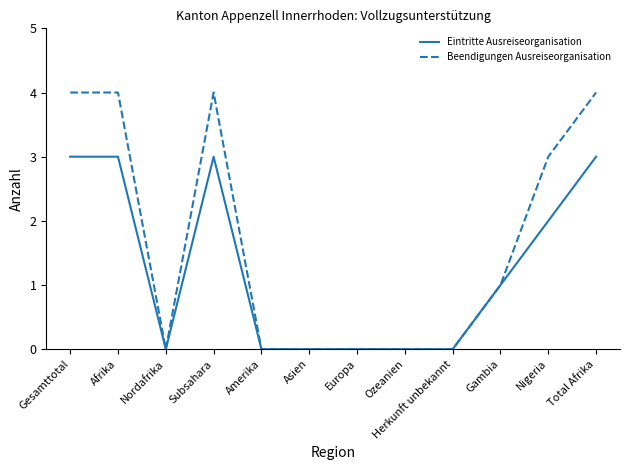

At which label is Eintritte Ausreiseorganisation closest to 1?

Gambia